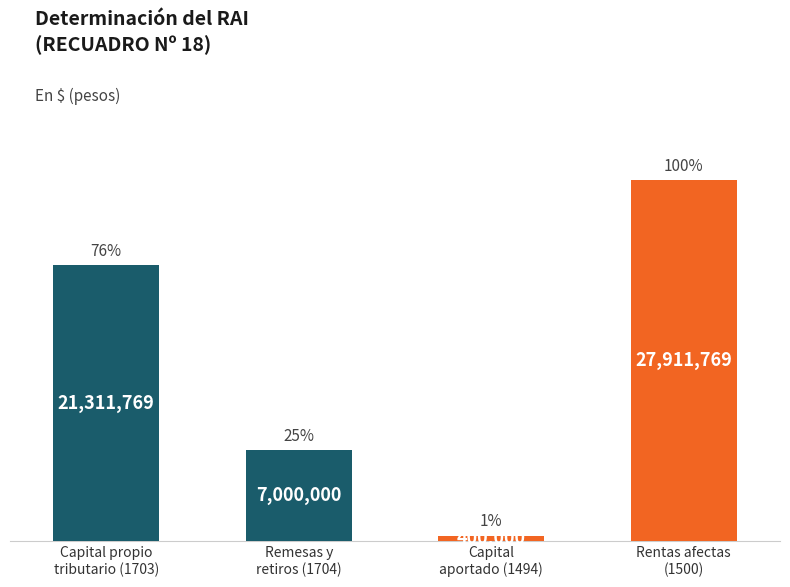

The value at Remesas y
retiros (1704) is 7000000. True or false?

True